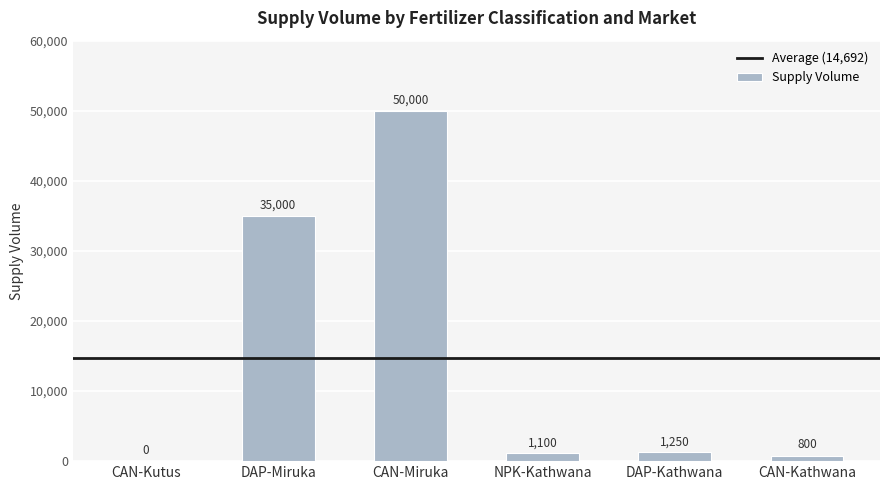

The value at DAP-Miruka is 35000. True or false?

True